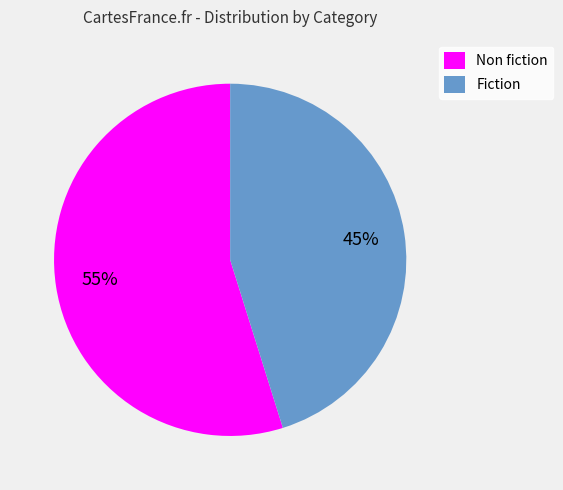

Count the number of slices in the pie.

2